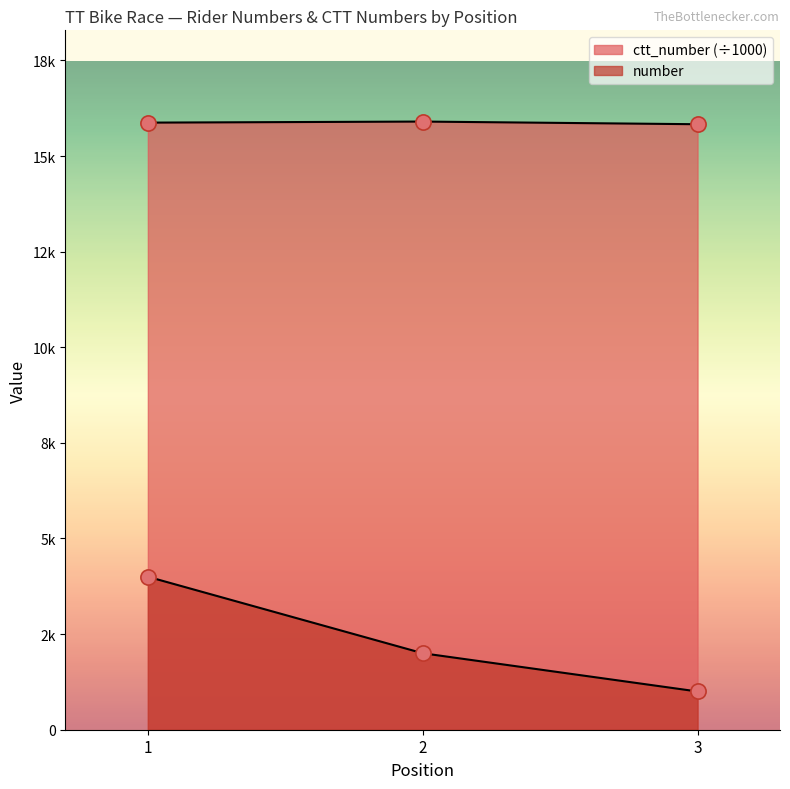

Is the value of ctt_number at 2 greater than the value of number at 2?

Yes